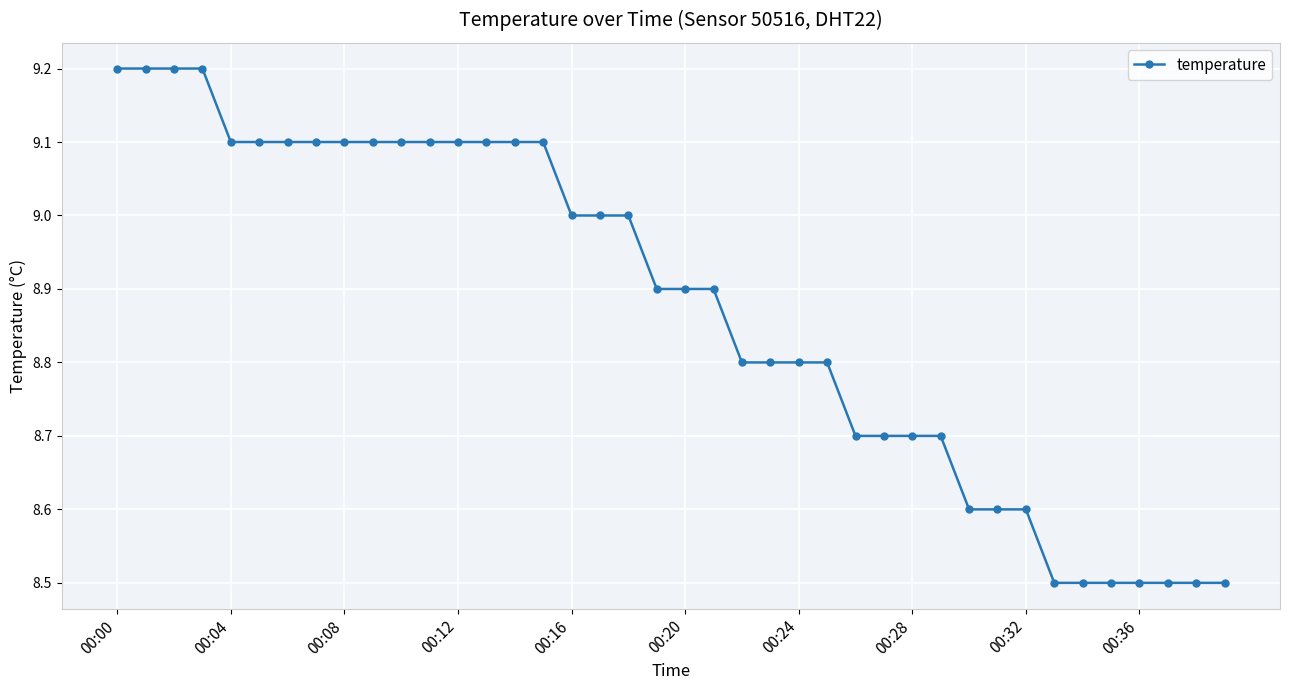

What is the minimum value shown in the chart?

8.5